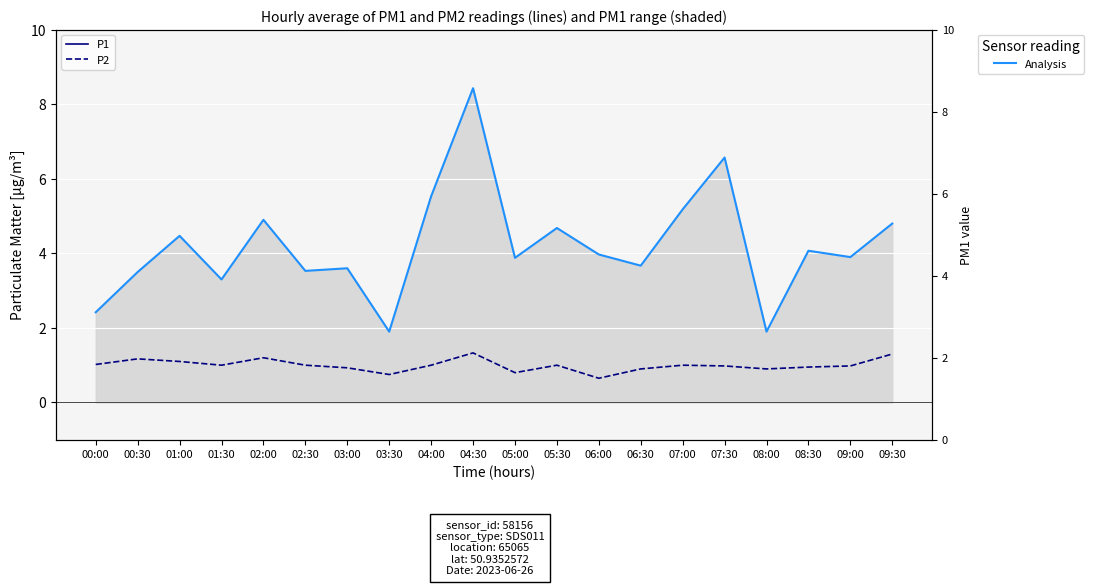

Where does the P2 (PM10) series first go above 1?

00:00